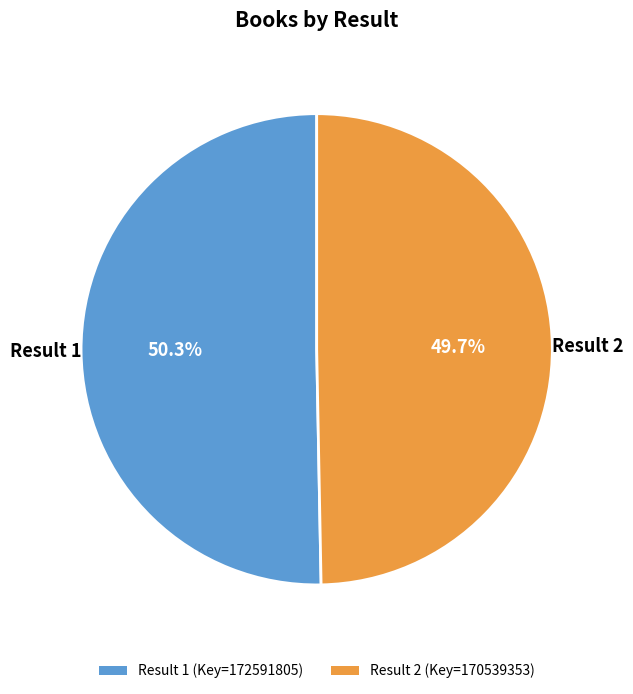

What is the smallest slice in the pie chart?

Result 2 (Key=170539353)